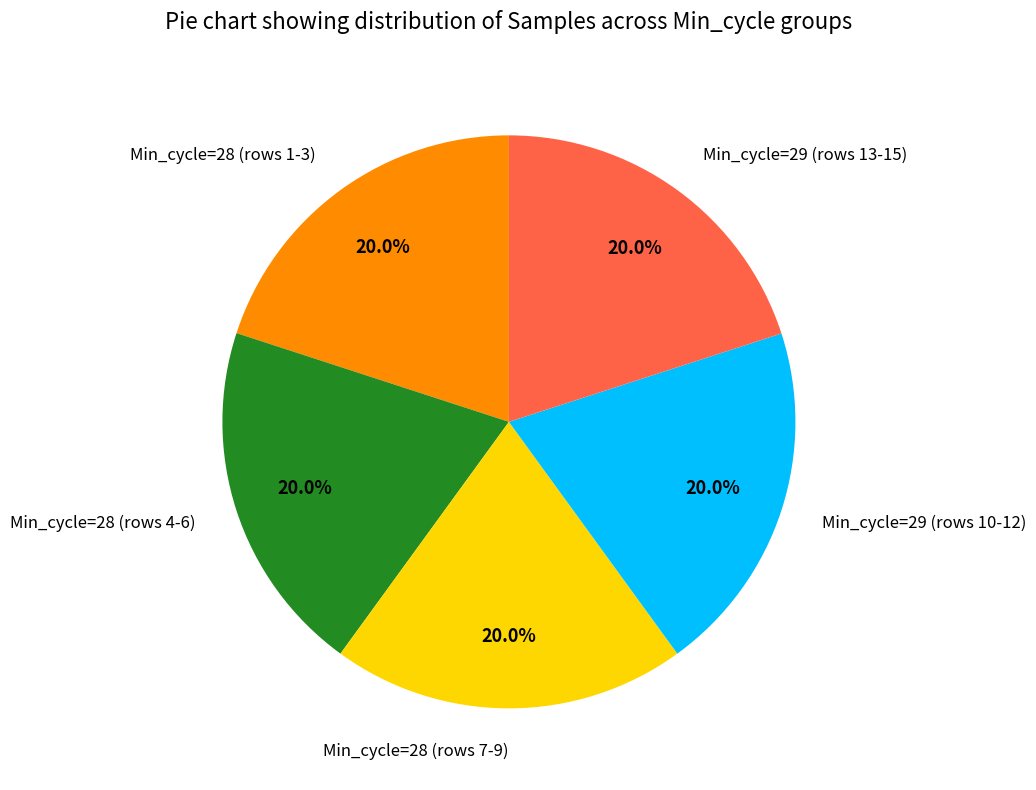

What is the total percentage of Min_cycle=28 (rows 4-6) and Min_cycle=29 (rows 10-12)?

40.0%